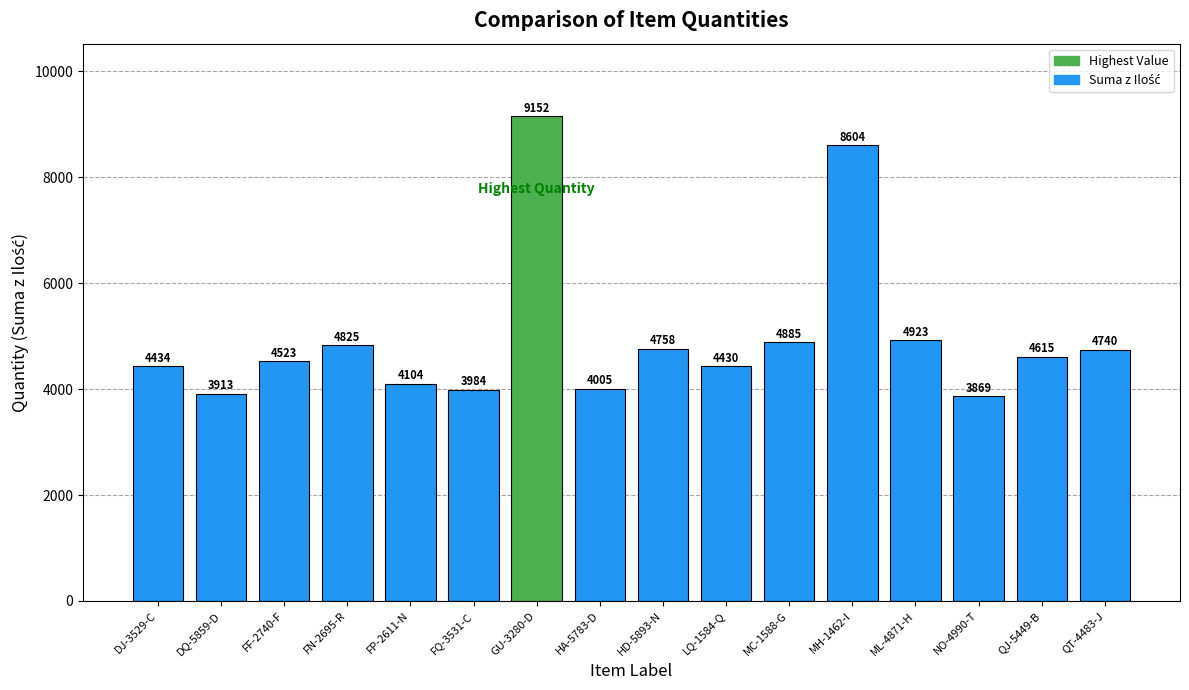

The chart shows a value of 4523 at FF-2740-F. True or false?

True